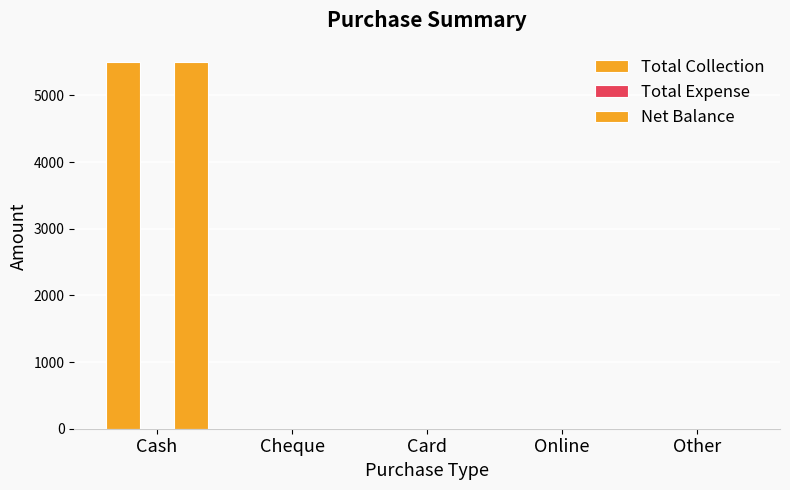

How many categories are shown in the chart?

5